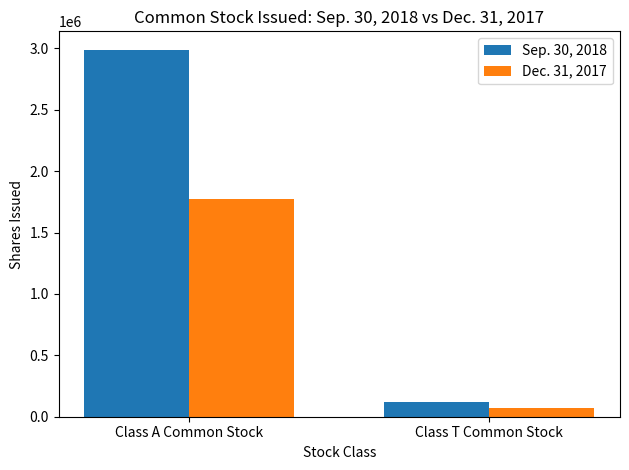

What is the maximum value shown in the chart?

2988828